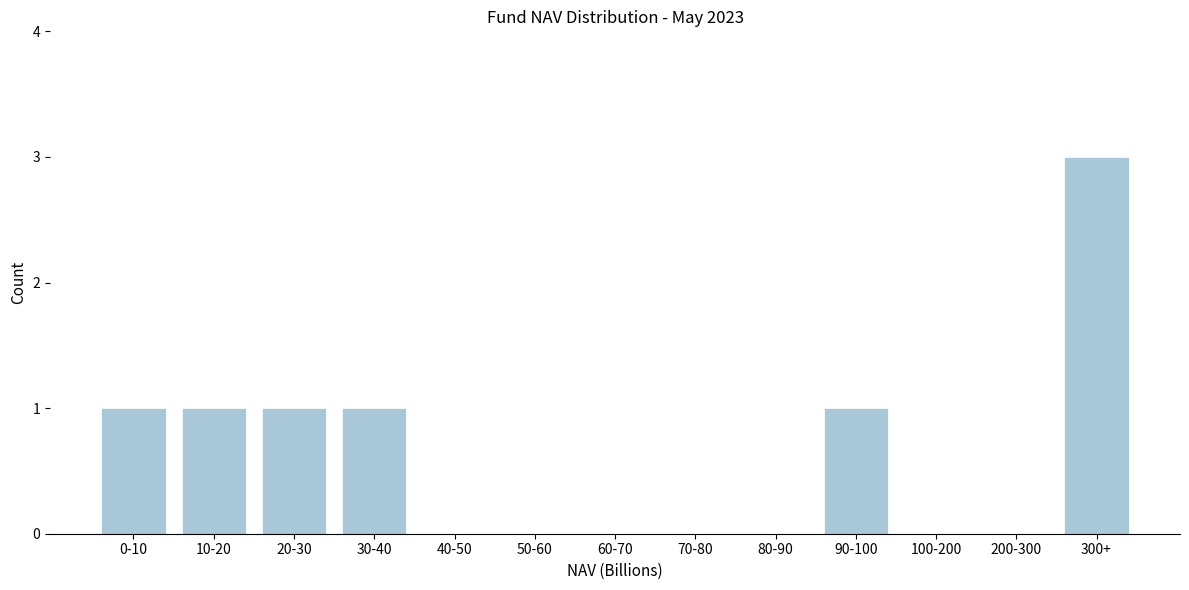

Reading left to right, extract all data points from this chart.

0-10=1	10-20=1	20-30=1	30-40=1	40-50=0	50-60=0	60-70=0	70-80=0	80-90=0	90-100=1	100-200=0	200-300=0	300+=3